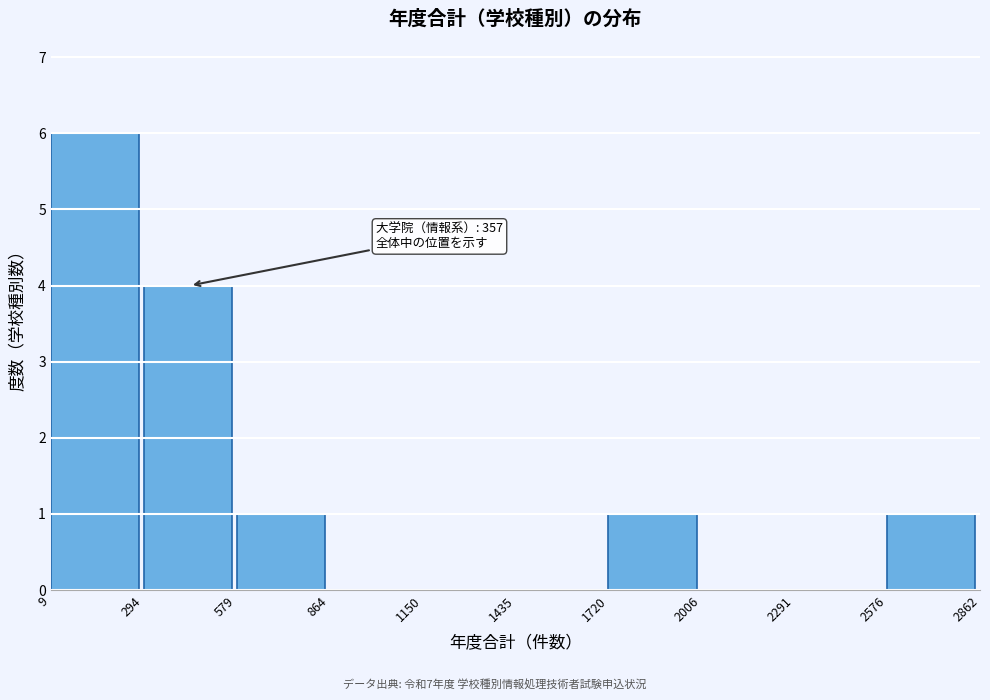

Over which range of the x-axis is the bar tallest?

9 to 294